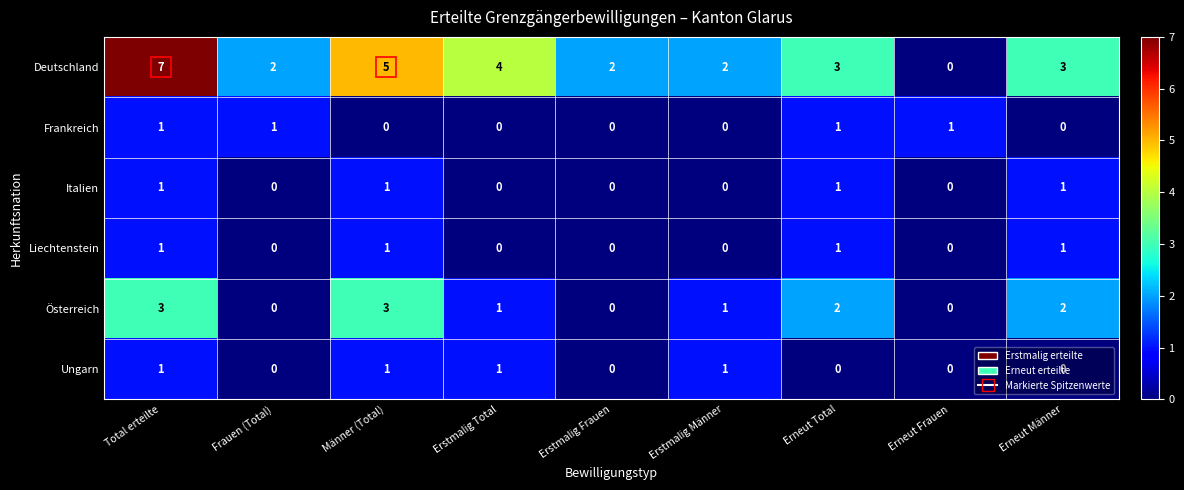

At which category does the chart reach its peak across all series?

Total erteilte